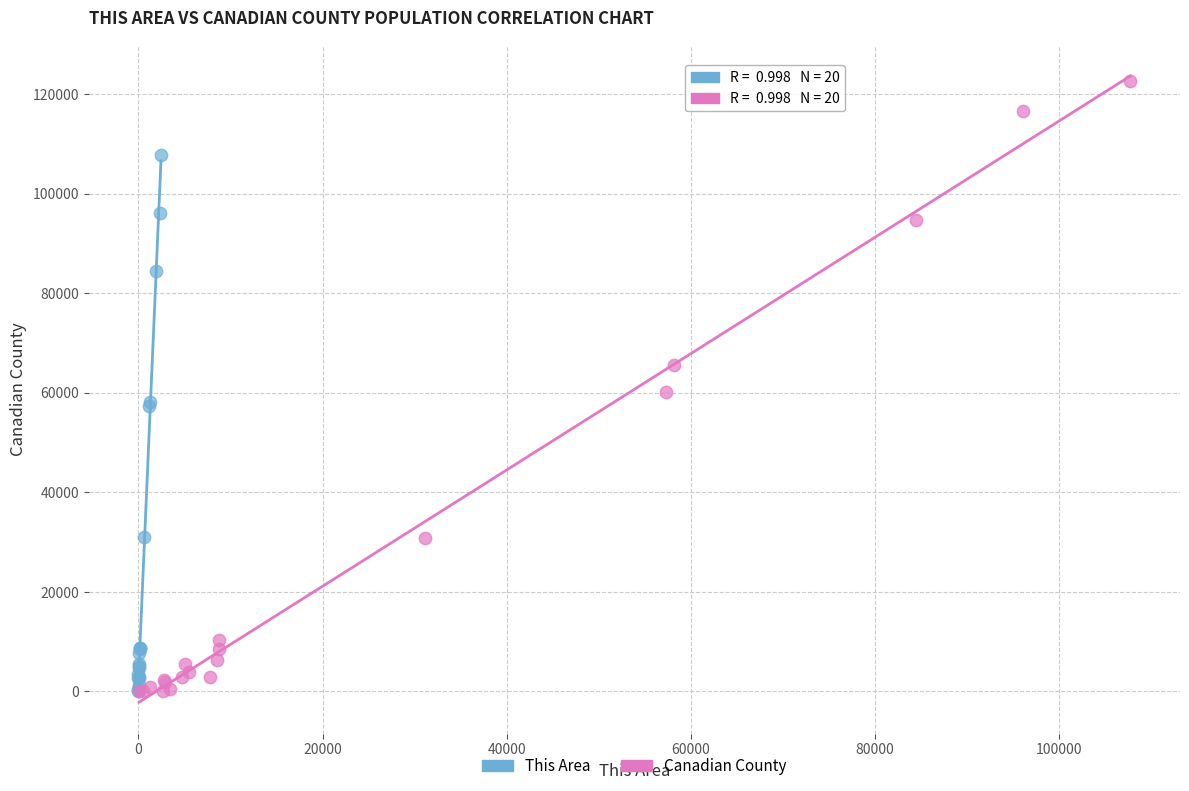

Which series has the largest Y range (max minus min)?

Canadian County